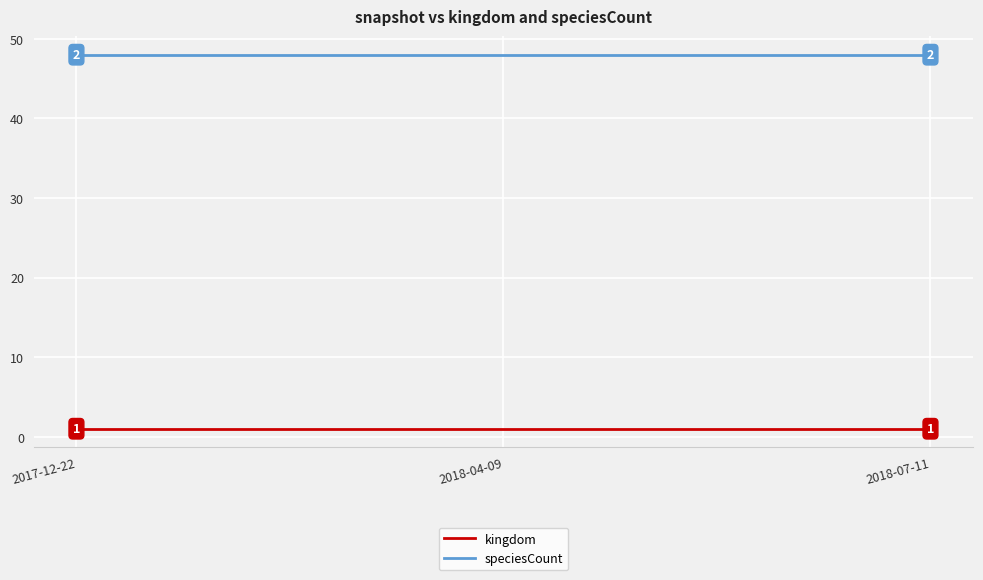

Reading left to right, extract all data points from this chart.

kingdom: 1	1	1
speciesCount: 48	48	48